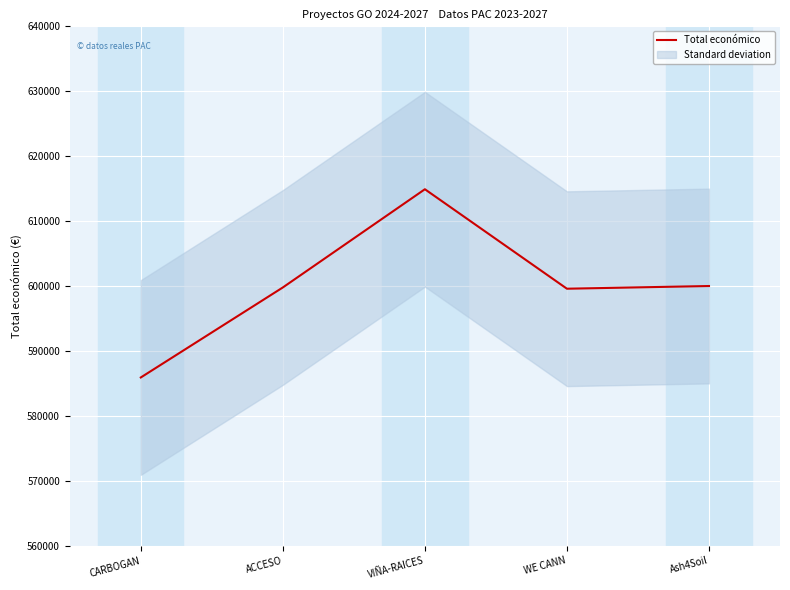

True or false: the data has more than 1 interior local peaks.

False